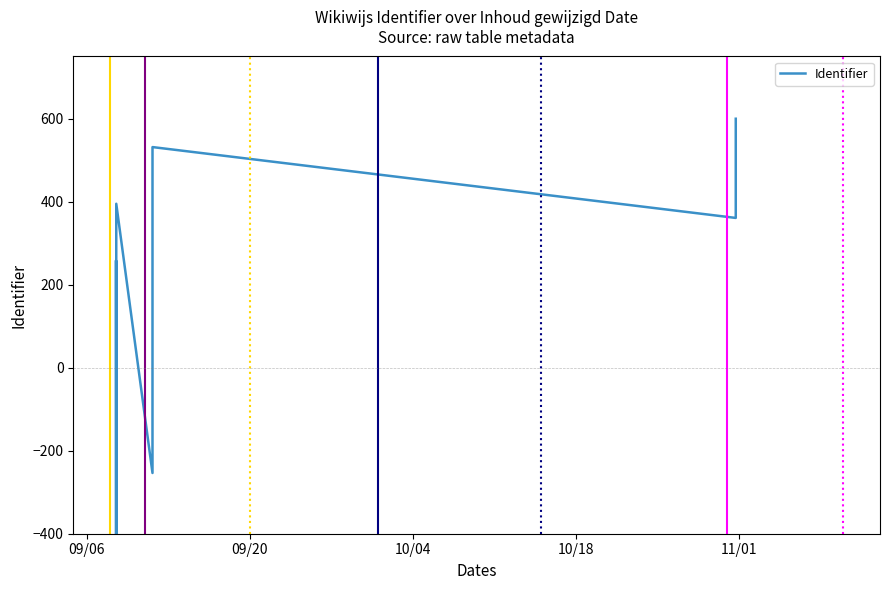

What is the maximum value shown in the chart?

600.0